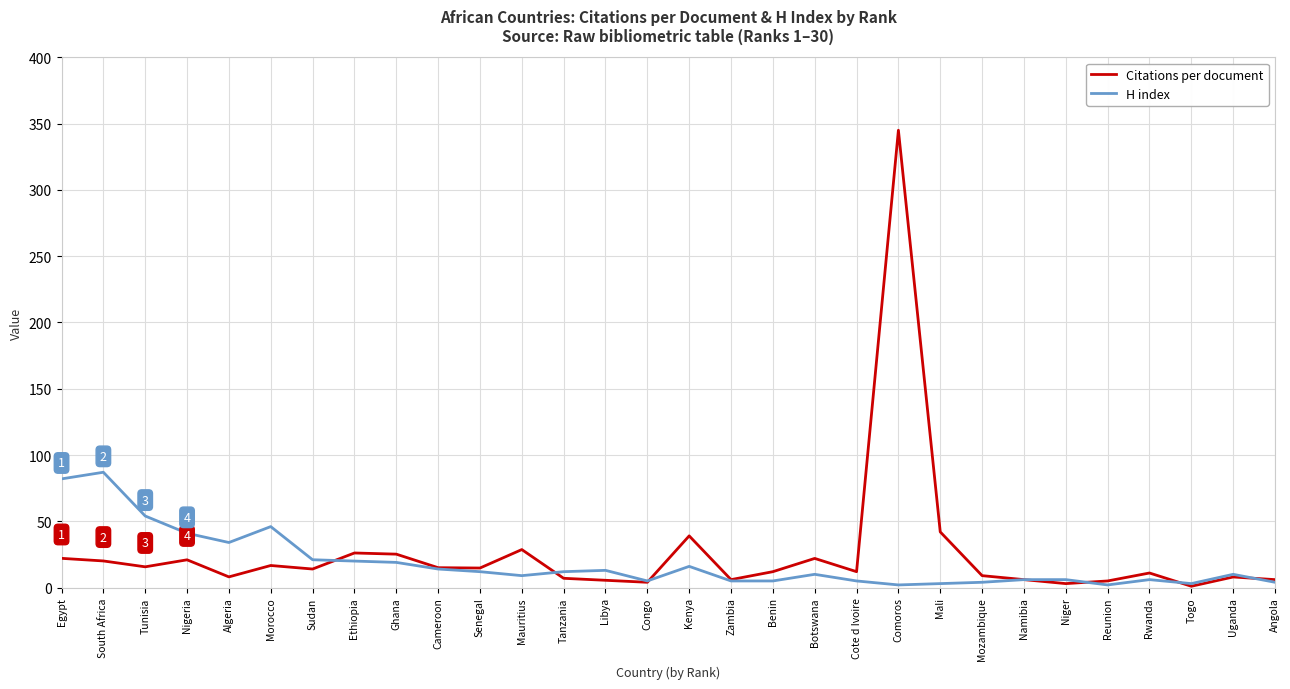

Rank the series at Comoros from lowest to highest value.

H index, Citations per document